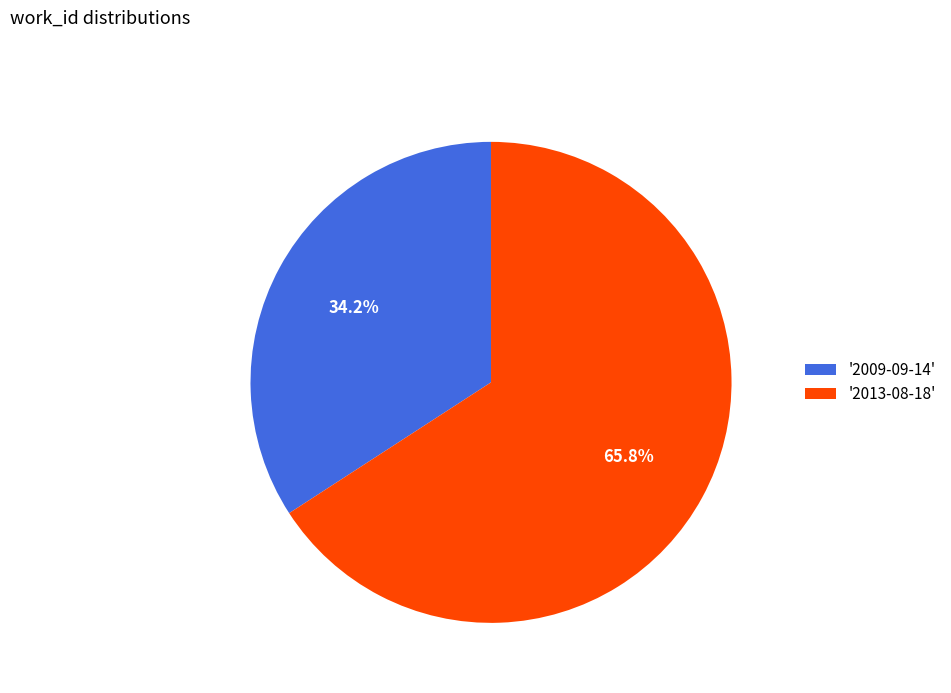

What is the ratio of the value at '2013-08-18' to the value at '2009-09-14'?

1.9